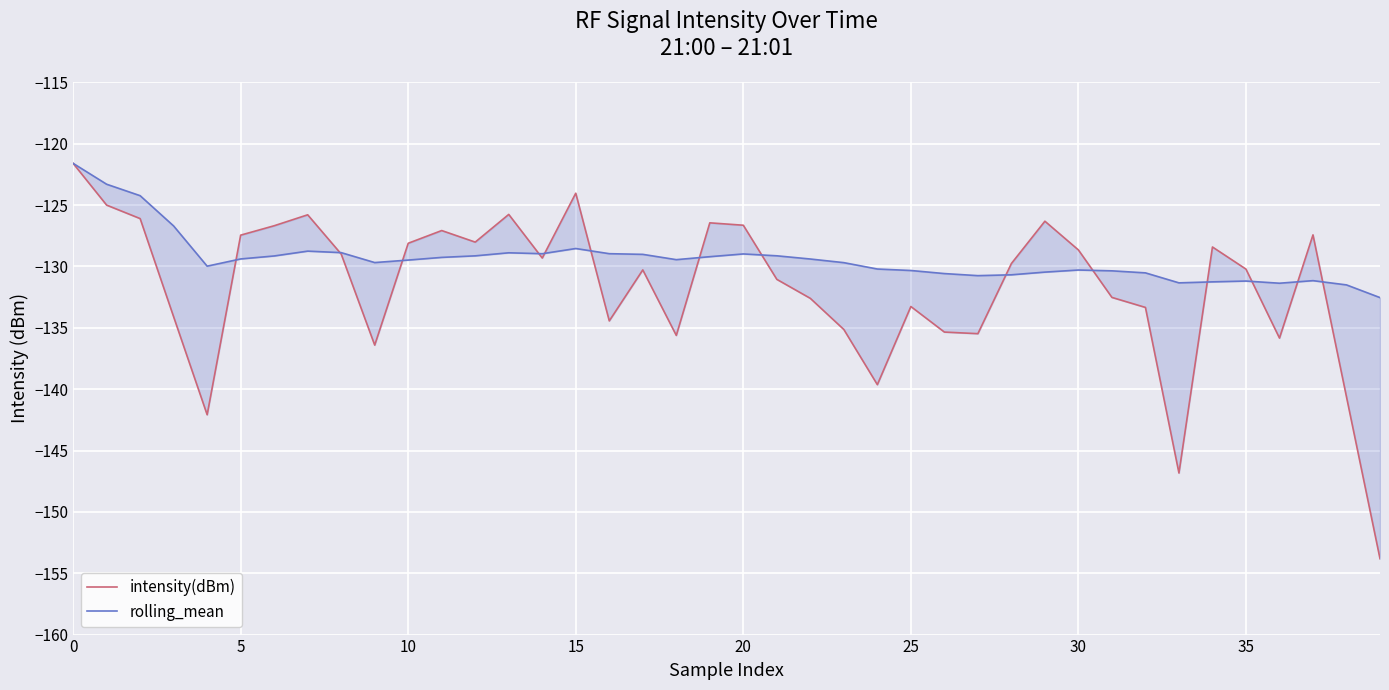

Is it true that intensity(dBm) equals -129.8 at 28?

True